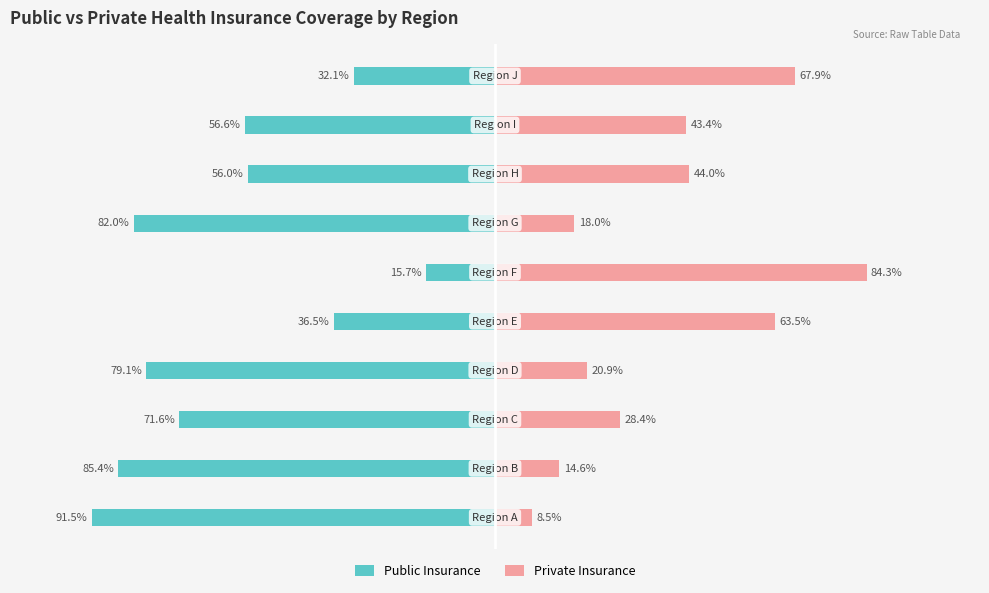

What position from the right is 75?

2